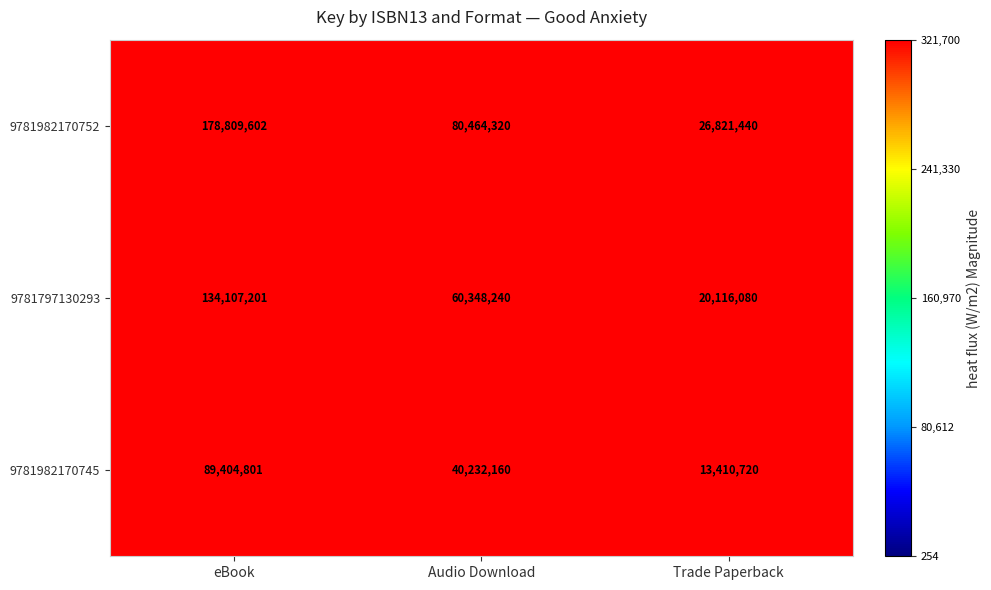

Reading left to right, extract all data points from this chart.

9781982170752: eBook=178809602	Audio Download=80464320	Trade Paperback=26821440
9781797130293: eBook=134107201	Audio Download=60348240	Trade Paperback=20116080
9781982170745: eBook=89404801	Audio Download=40232160	Trade Paperback=13410720